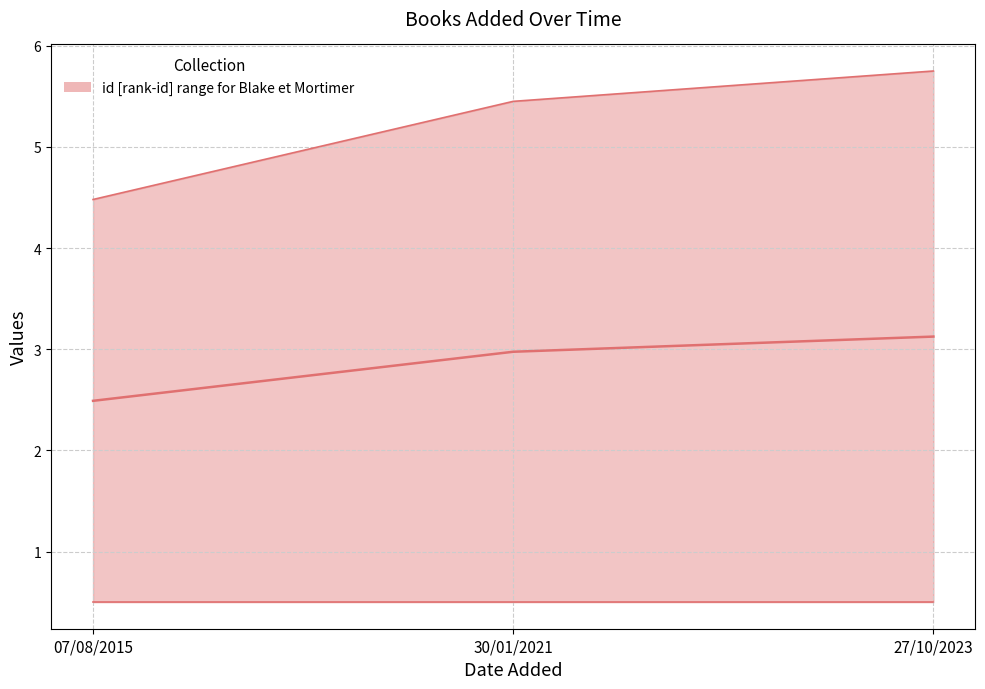

Does the chart have visible grid lines?

Yes